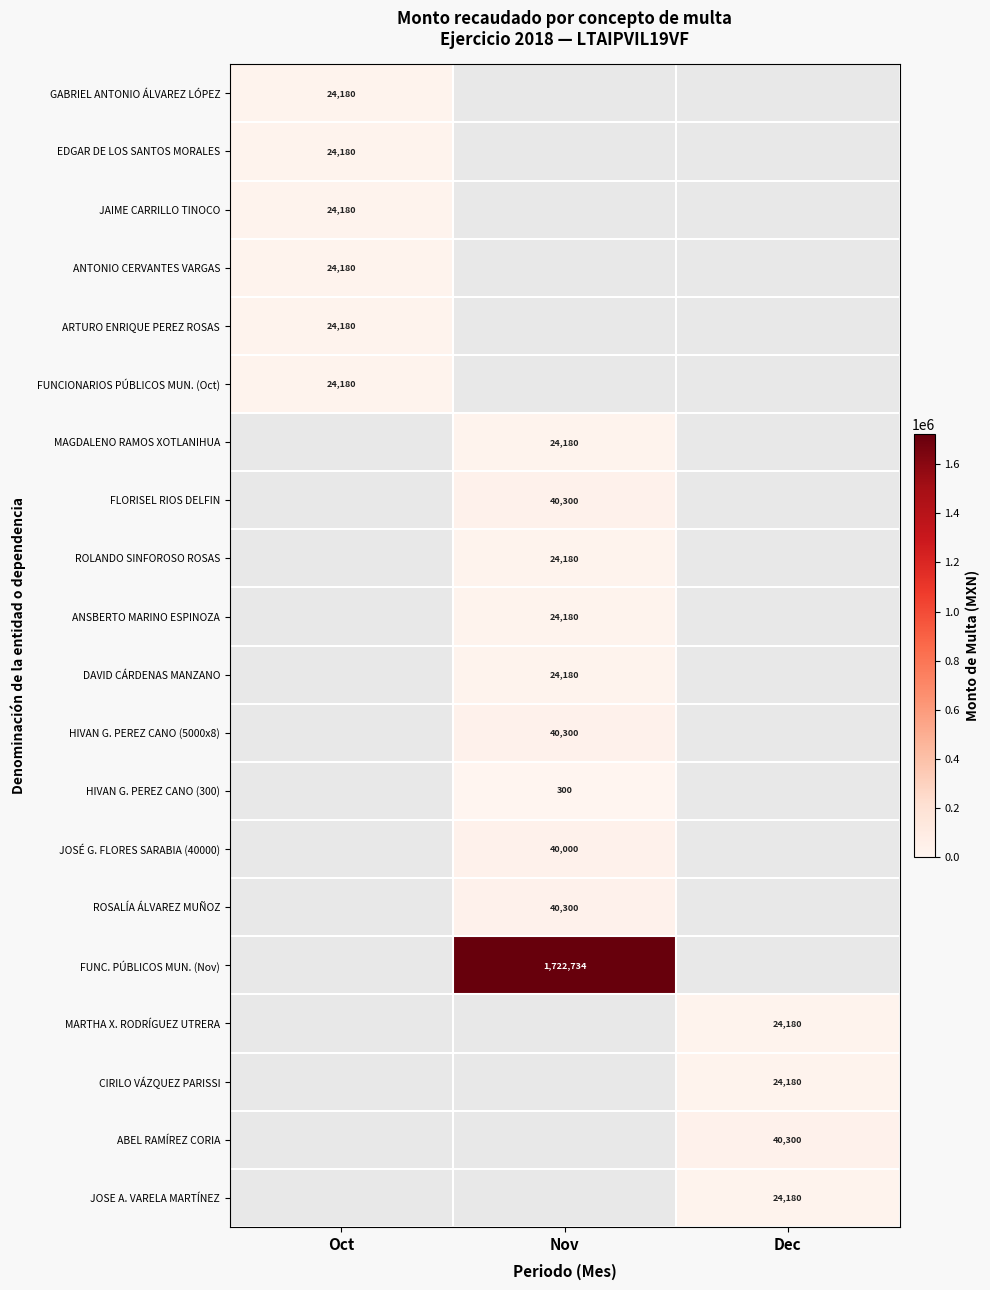

The value of ABEL RAMÍREZ CORIA at Dec is 40300. True or false?

True